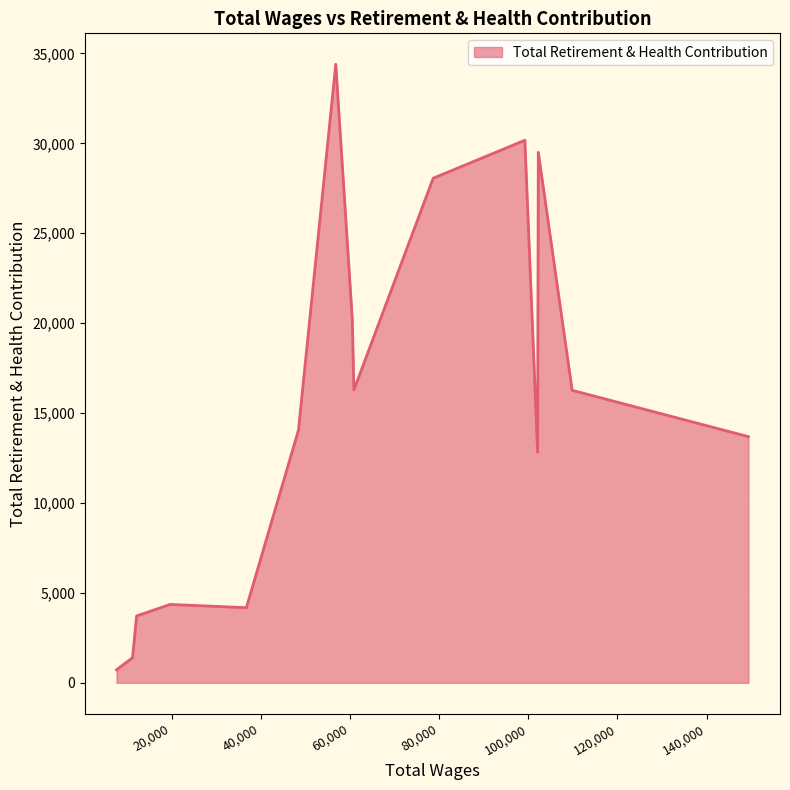

How many lines are shown in the chart?

1